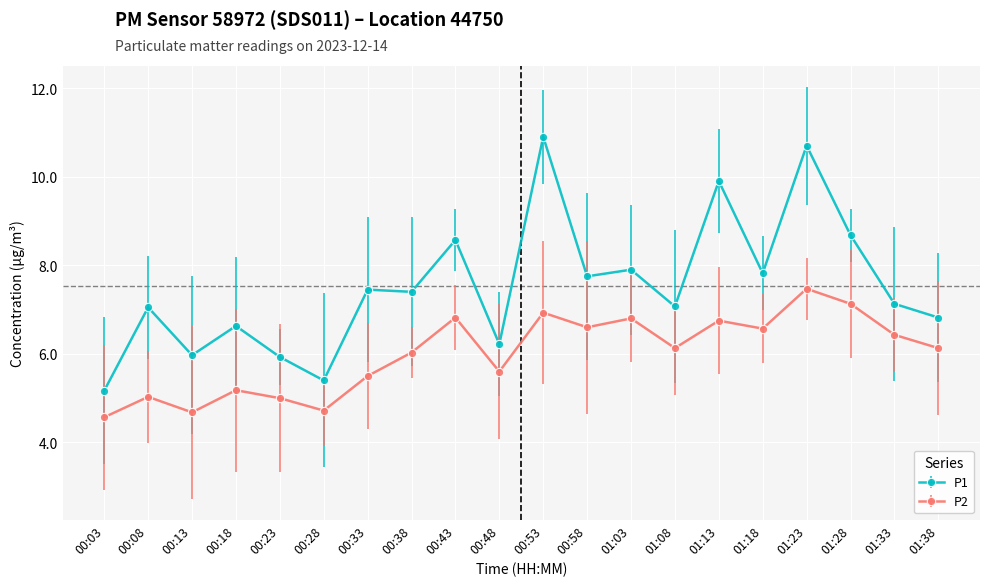

The value of P2 at 00:33 is 5.5. True or false?

True